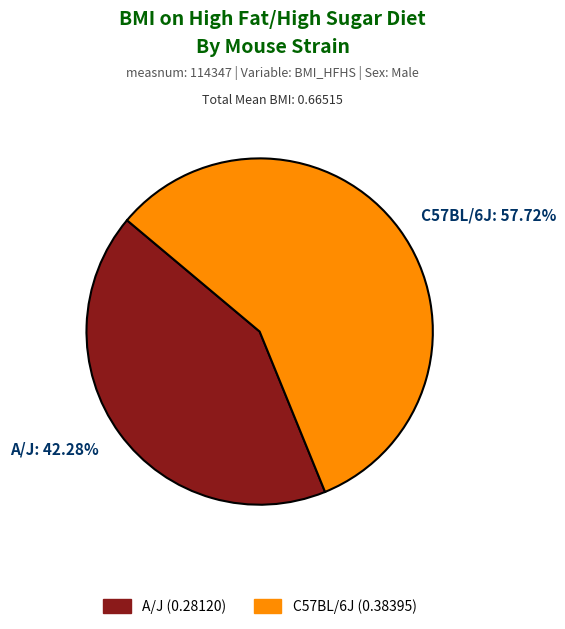

How many segments does this pie chart have?

2